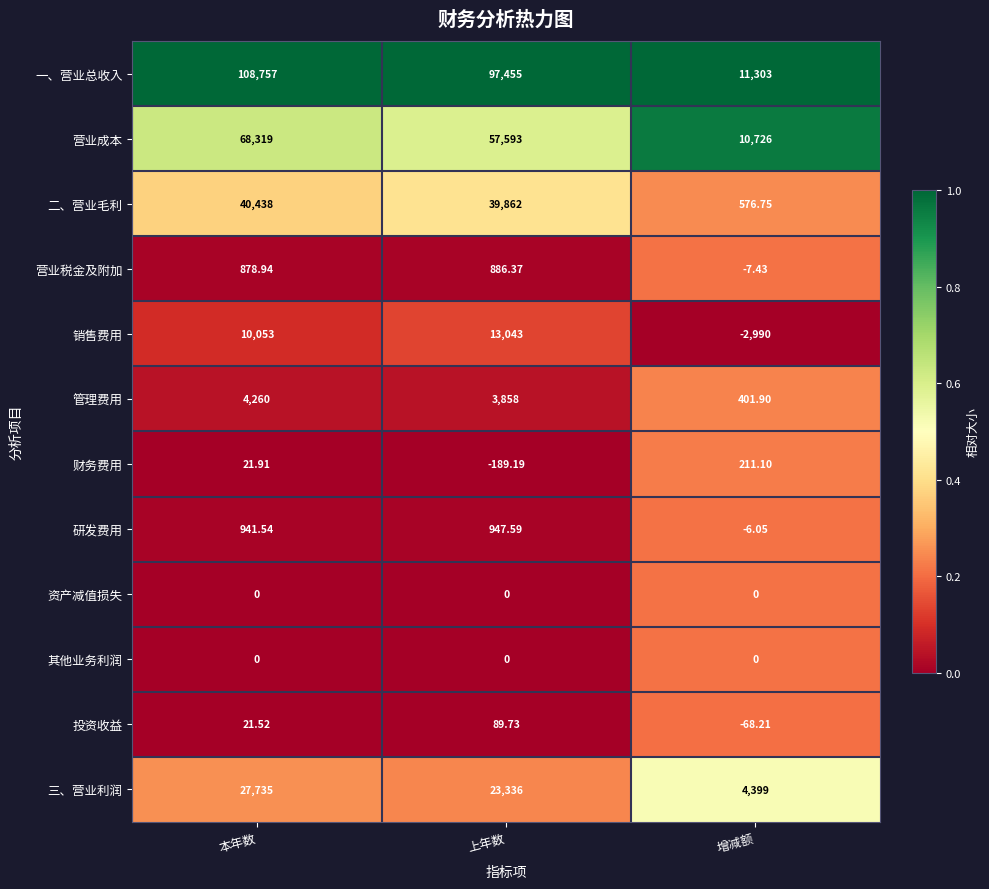

At which category does the chart reach its peak across all series?

本年数